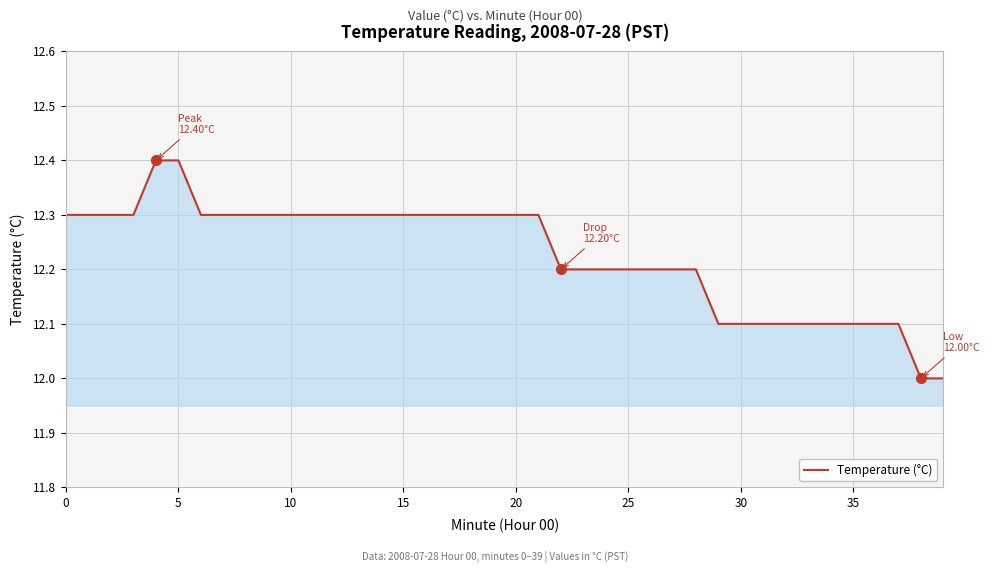

What is the minimum value shown in the chart?

12.0